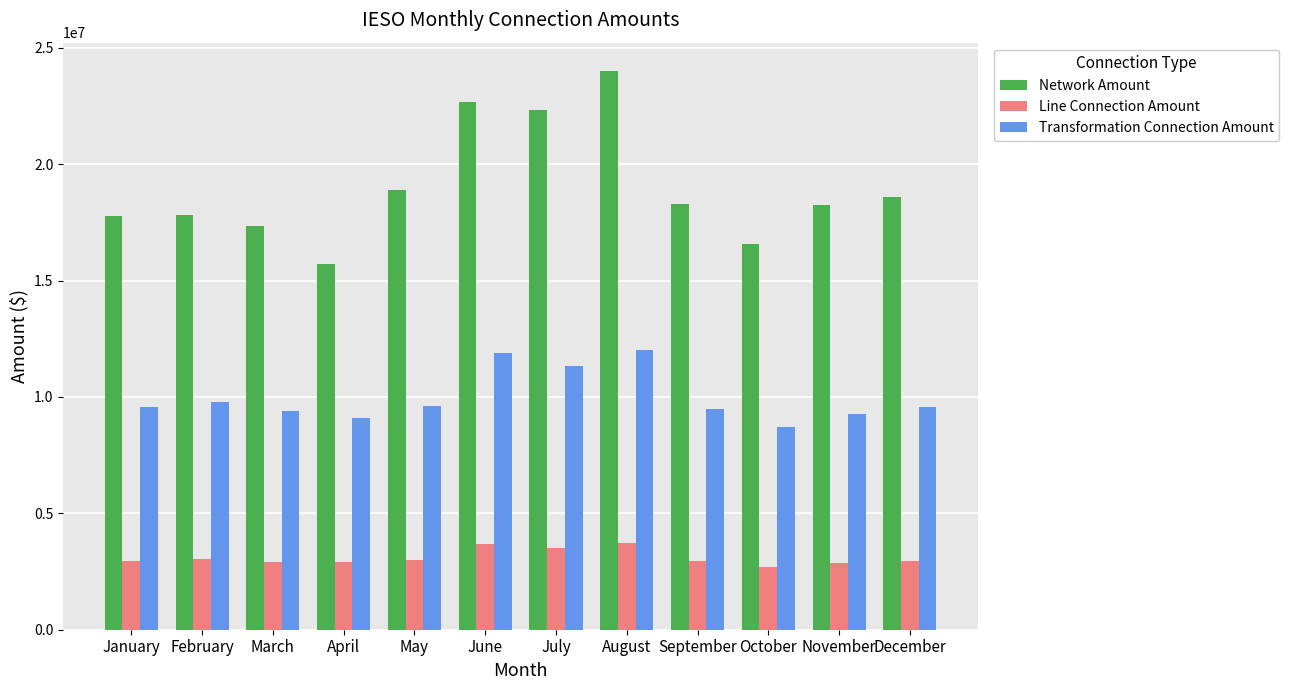

Read the Network Amount value at August.

24022531.3